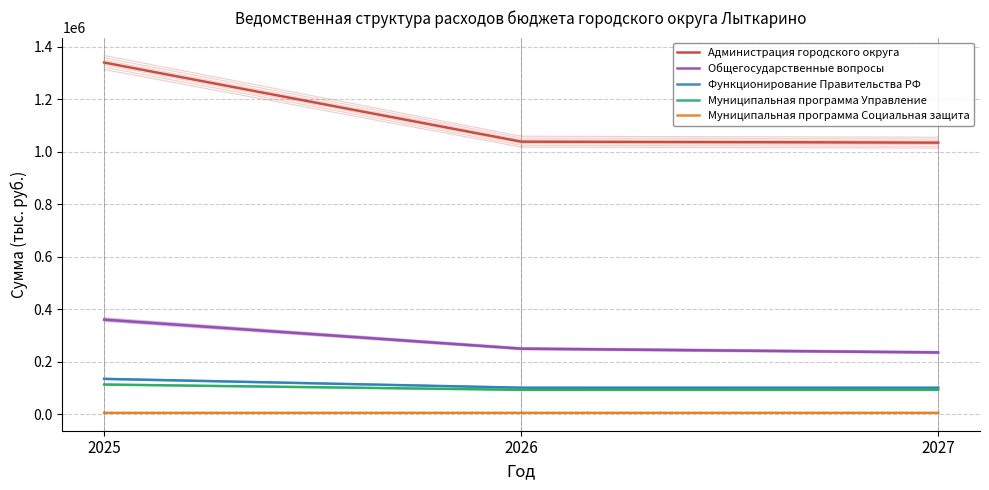

Does the chart have visible grid lines?

Yes